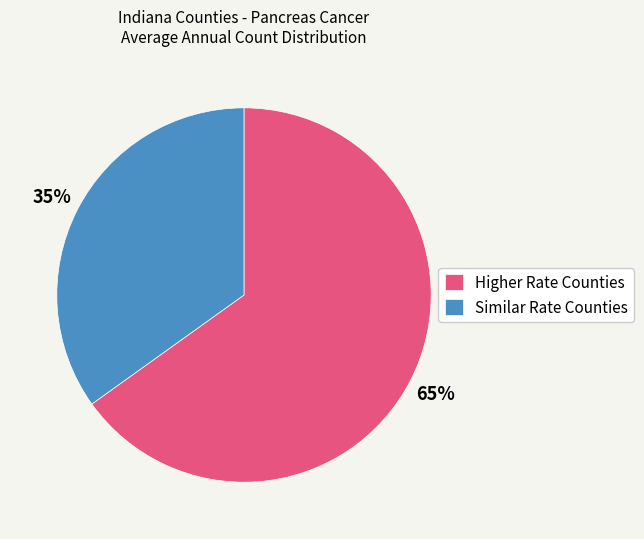

To the nearest percent, what percentage of the pie is Higher Rate Counties?

65%